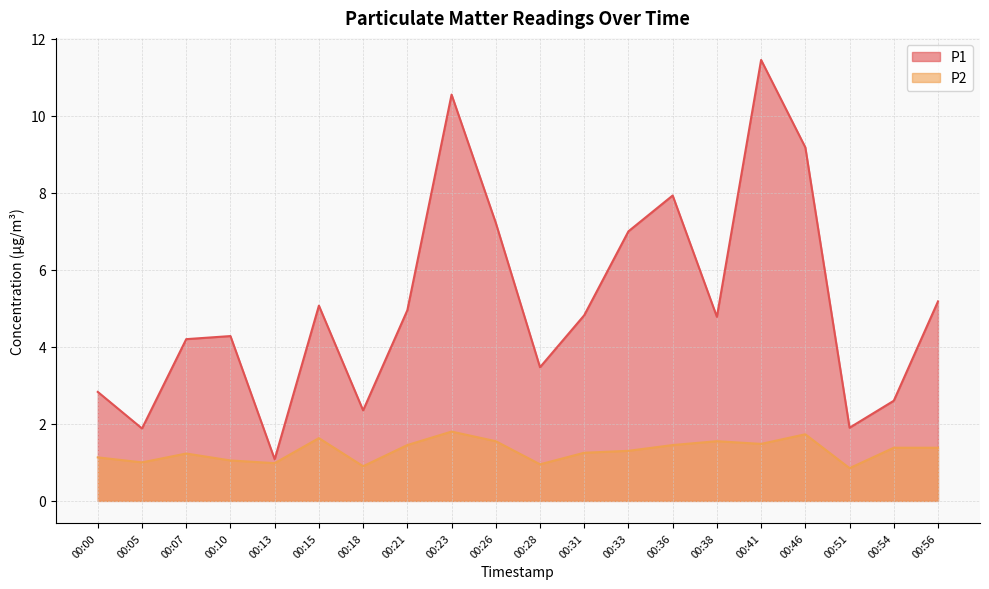

Which category has the lowest value in the P1 series?

00:13